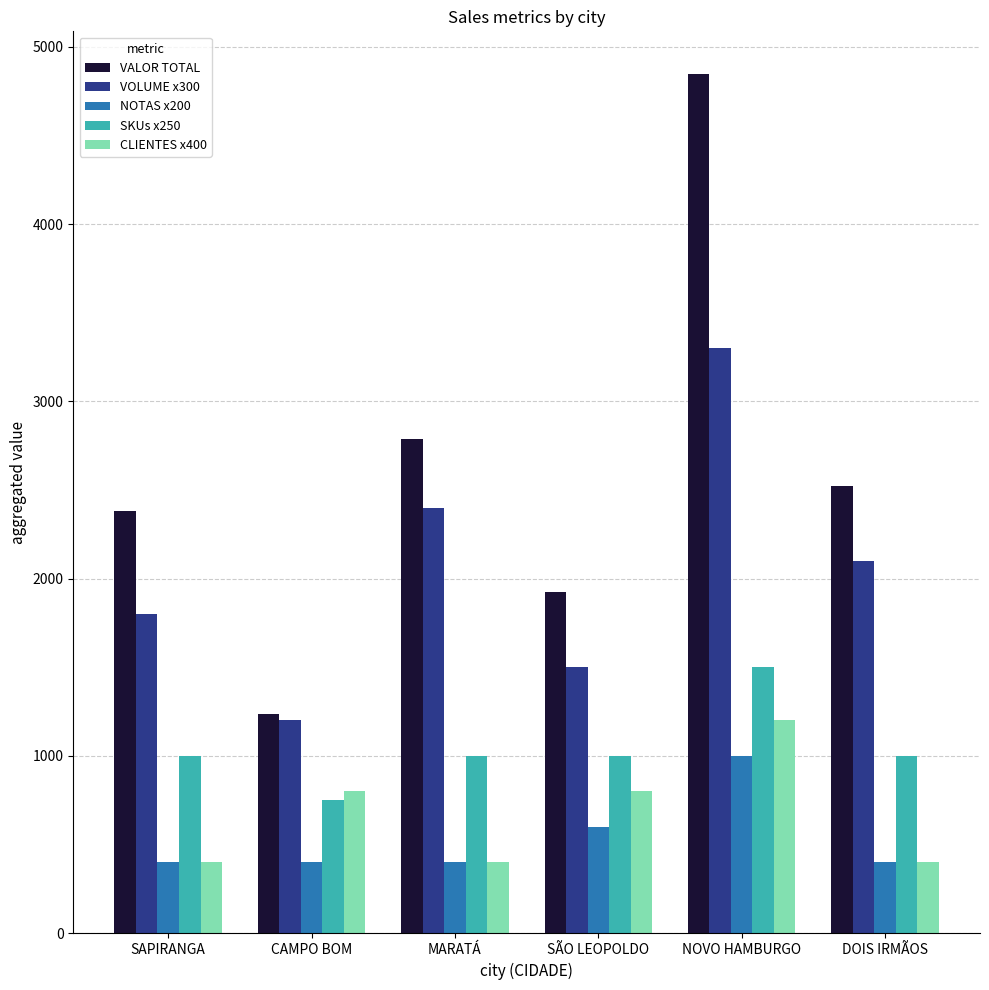

Reading right to left, list all the values displayed in this chart.

VALOR TOTAL: 2524	4845	1923	2788	1235	2383
VOLUME x300: 2100	3300	1500	2400	1200	1800
NOTAS x200: 400	1000	600	400	400	400
SKUs x250: 1000	1500	1000	1000	750	1000
CLIENTES x400: 400	1200	800	400	800	400